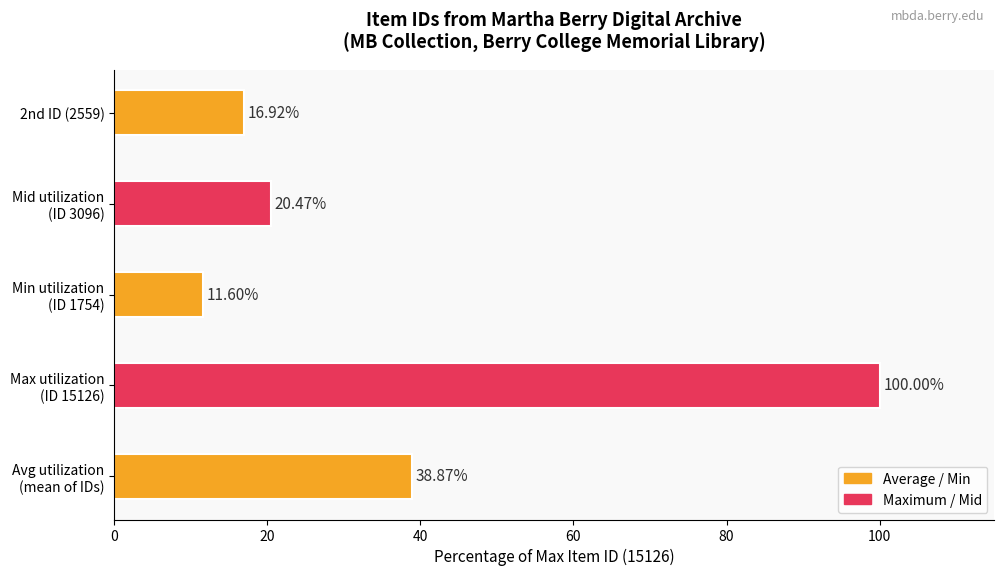

List the labels in order of value, smallest first.

Min utilization
(ID 1754), 2nd ID (2559), Mid utilization
(ID 3096), Avg utilization
(mean of IDs), Max utilization
(ID 15126)